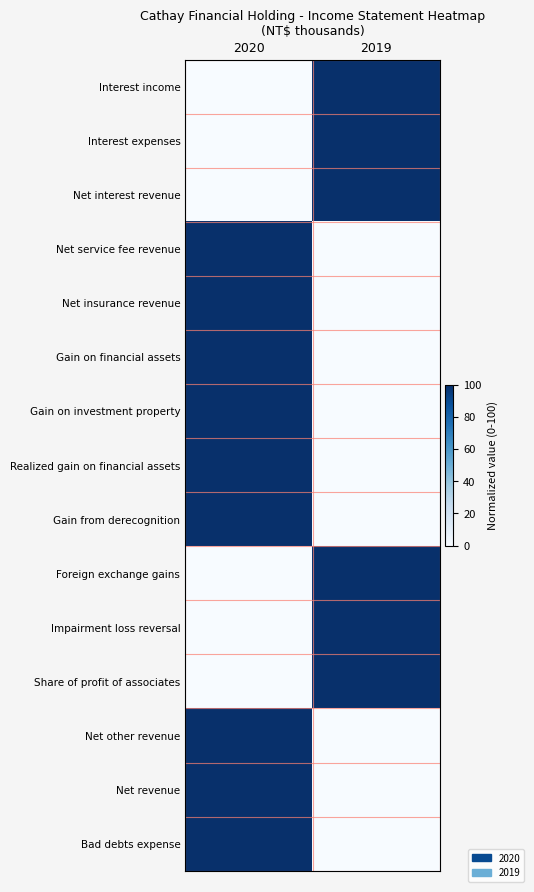

At which category is the sum across all series the highest?

2020